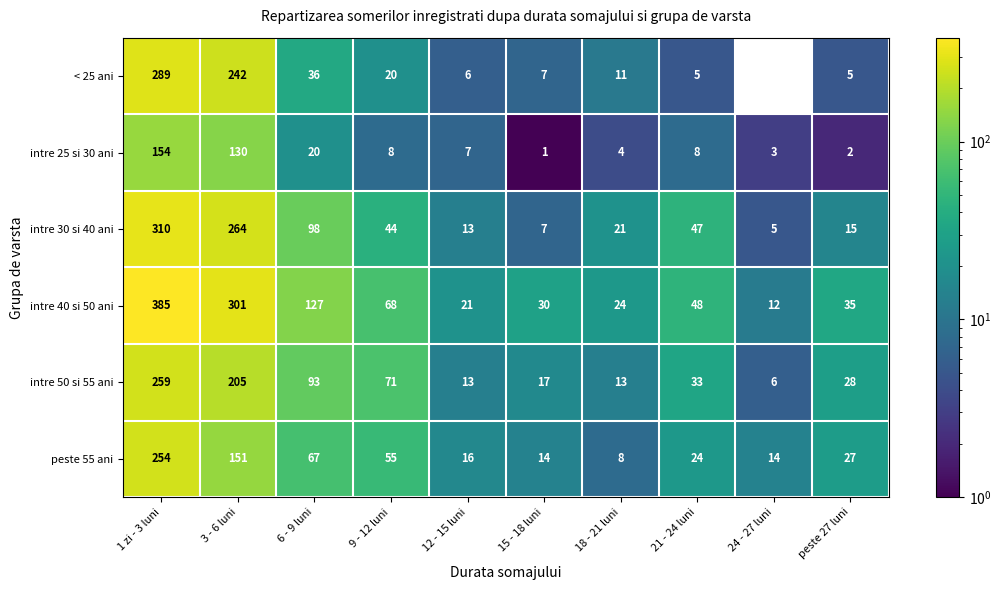

At 24 - 27 luni, list the series in order from largest to smallest.

peste 55 ani, intre 40 si 50 ani, intre 50 si 55 ani, intre 30 si 40 ani, intre 25 si 30 ani, < 25 ani